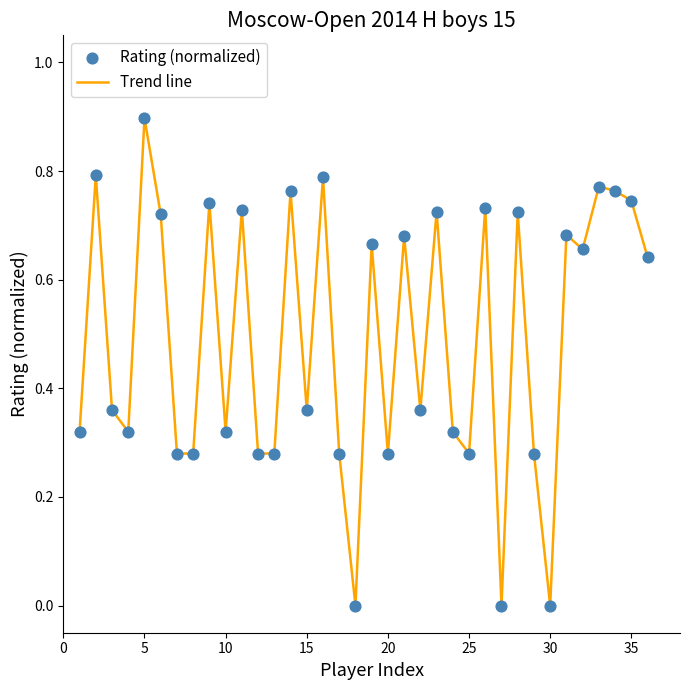

What is the maximum value shown in the chart?

0.9